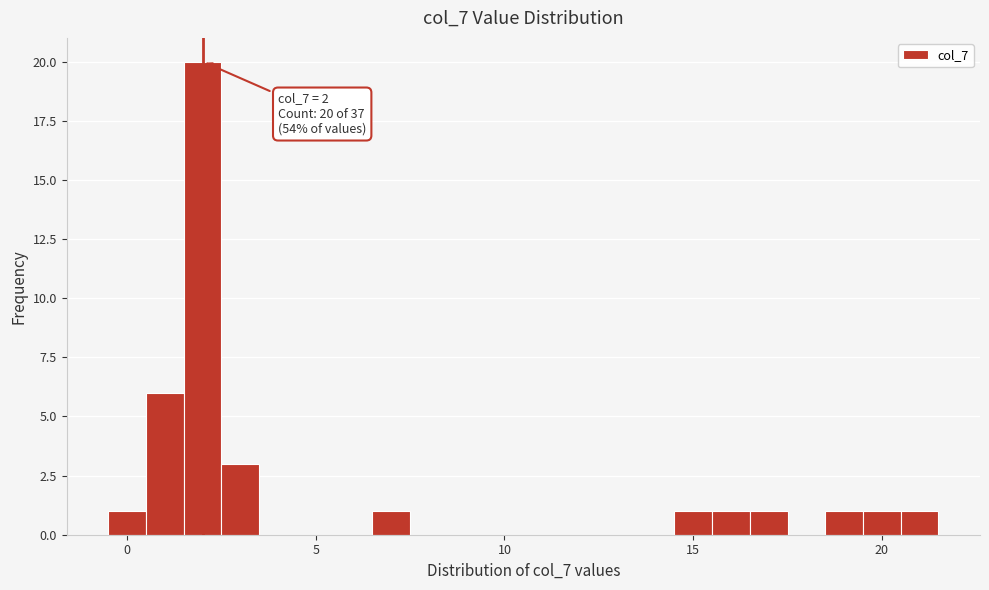

Read against the x-axis, roughly where is the centre of the tallest bar?

2.0